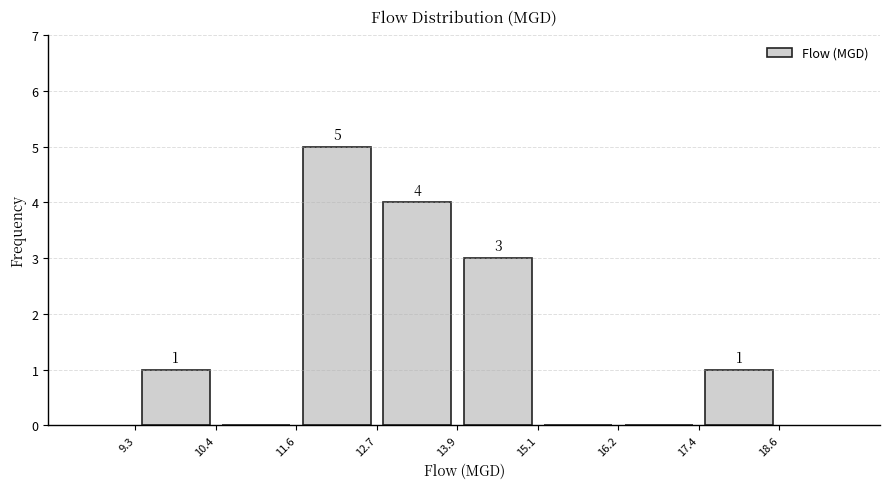

Over which range of the x-axis is the bar tallest?

11.6 to 12.7